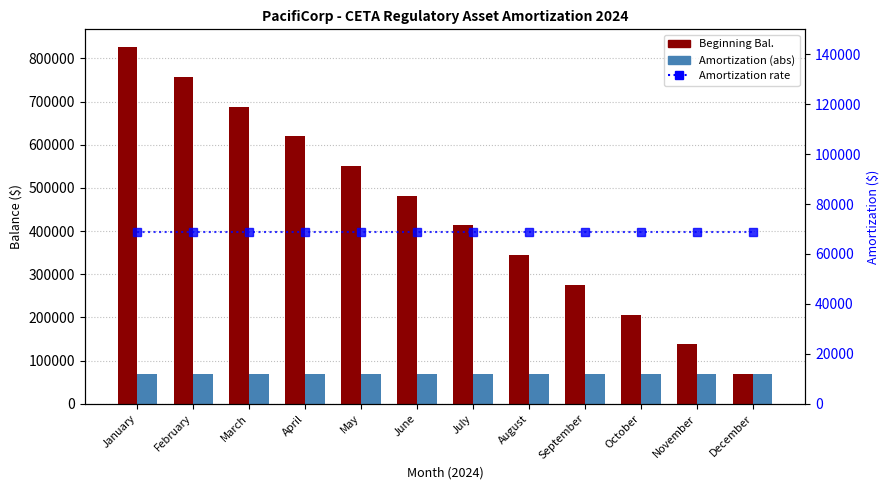

At how many categories does at least one series exceed 101670?

11